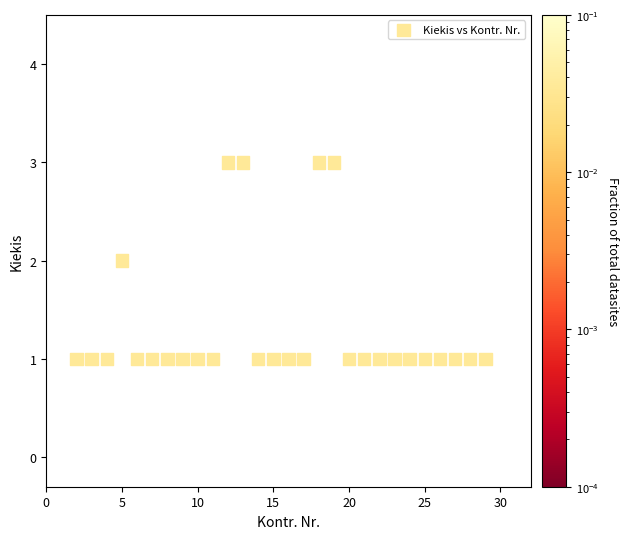

What is the range of X values (max minus min)?

27